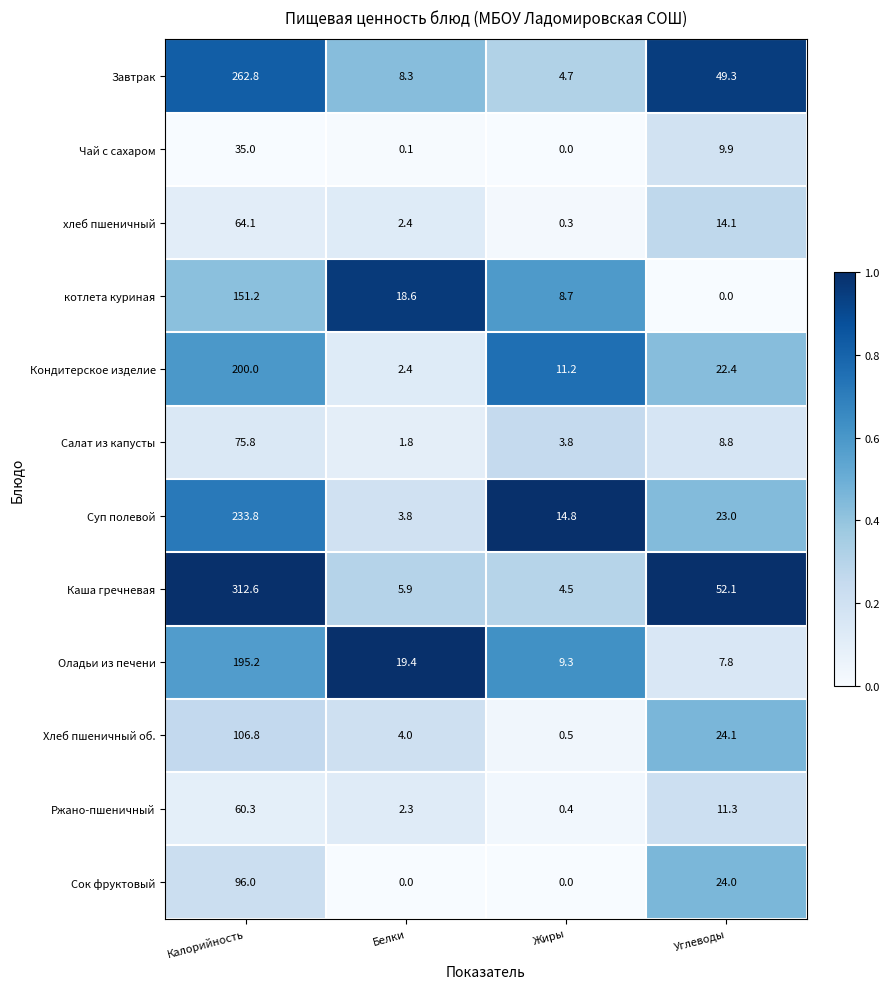

What is the difference between the maximum and minimum values in the Хлеб пшеничный об. series?

106.3